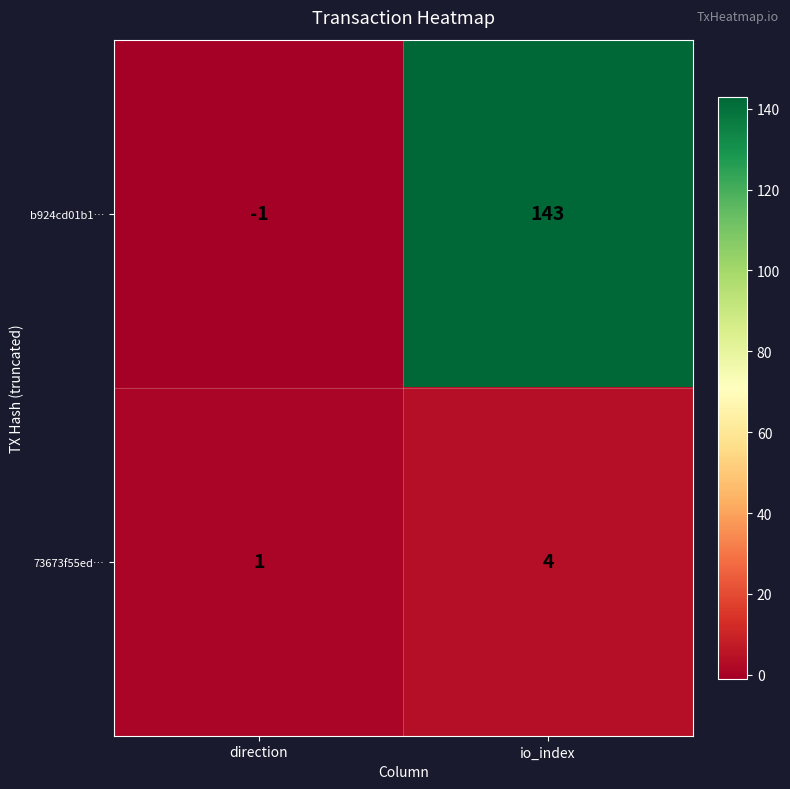

At io_index, list the series in order from largest to smallest.

b924cd01b1…, 73673f55ed…